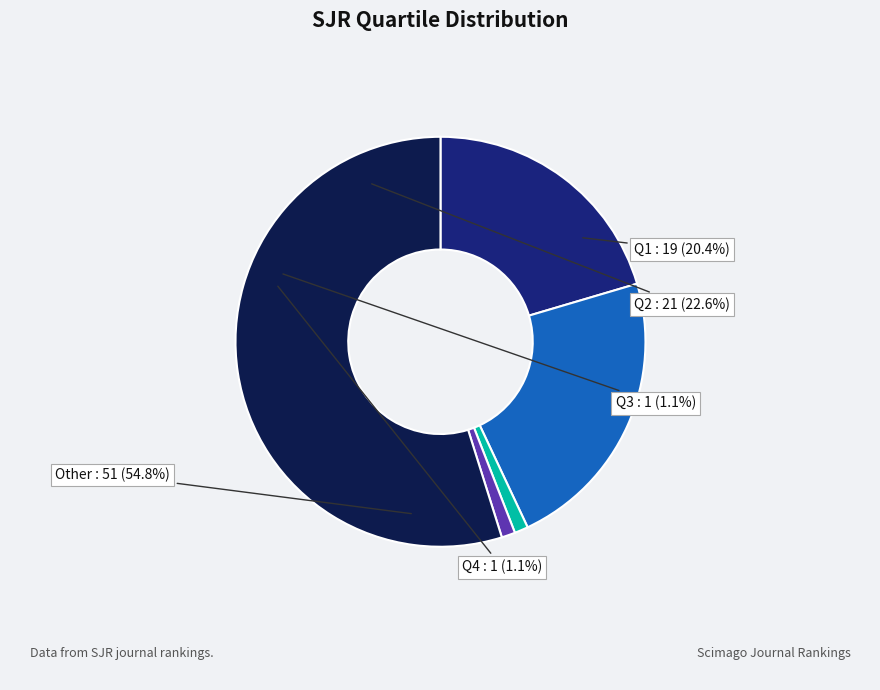

The Q1 slice represents 20% of the pie. True or false?

True